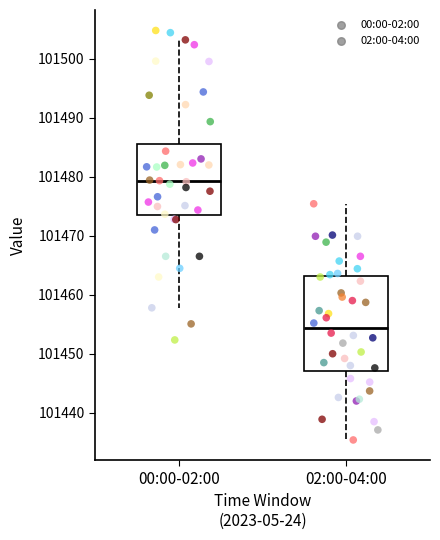

Reading left to right, transcribe this box plot: for each box, give where its median line is, the range the box spans, and where its two whiskers end, as read against the y-axis. The values are not printed on the chart, so give them approximately, as read against the axis.

00:00-02:00: median 101479, box 101473 to 101486, whiskers 101458 to 101503
02:00-04:00: median 101454, box 101447 to 101463, whiskers 101435 to 101475